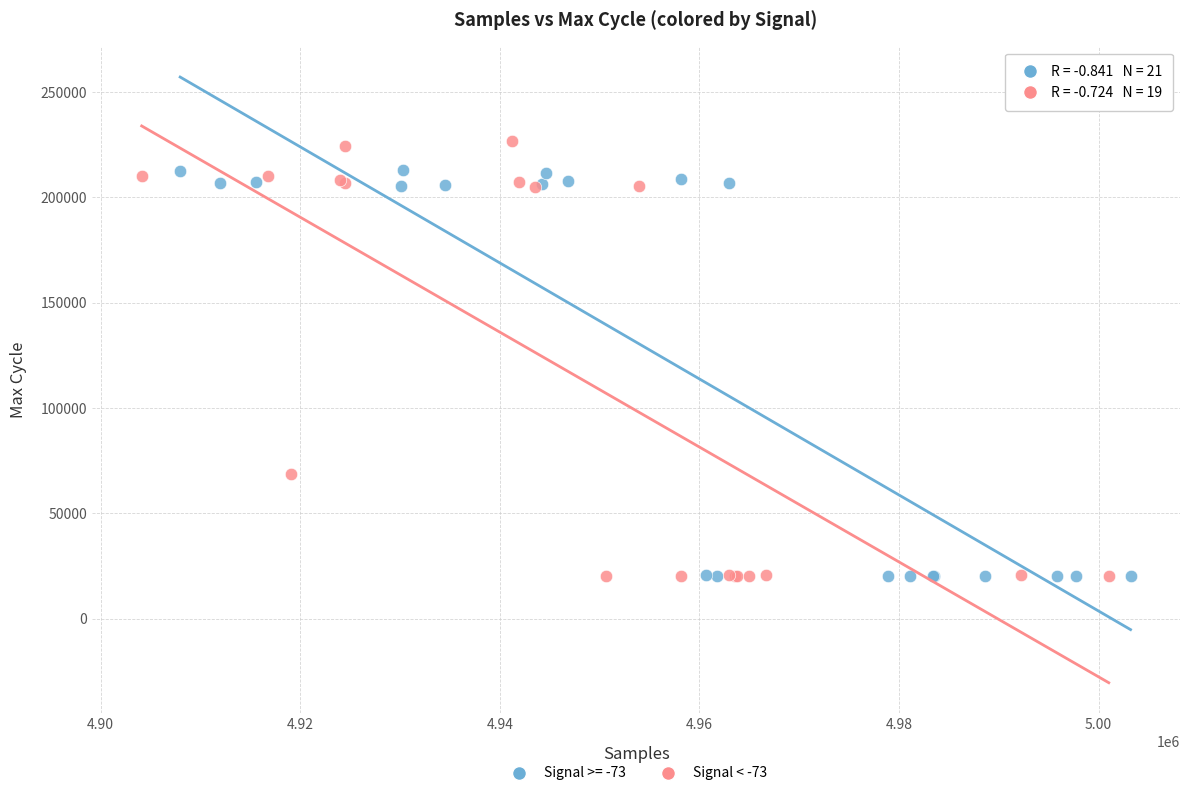

Which series reaches the maximum Y coordinate?

Signal < -73